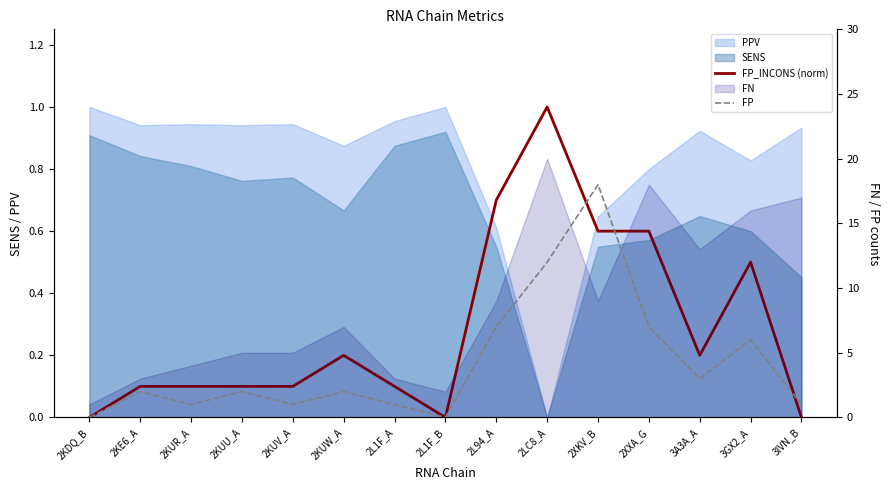

Reading left to right, transcribe all the data shown in this chart.

FP_INCONS (norm): 0.0	0.1	0.1	0.1	0.1	0.2	0.1	0.0	0.7	1.0	0.6	0.6	0.2	0.5	0.0
FP: 0.0	2.0	1.0	2.0	1.0	2.0	1.0	0.0	7.0	12.0	18.0	7.0	3.0	6.0	1.0